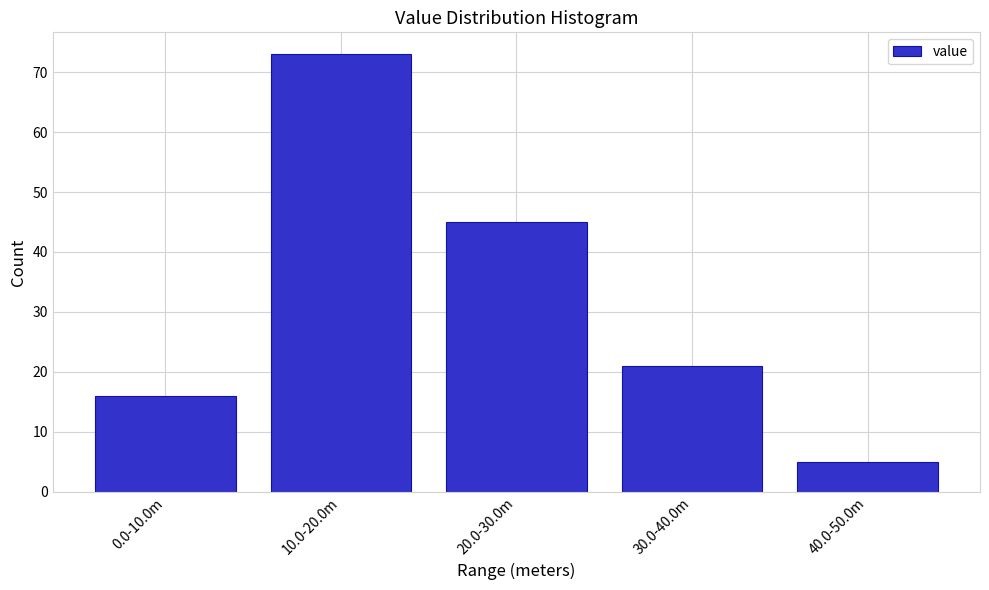

Reading left to right, what are all the values shown in this chart?

0.0-10.0m=16	10.0-20.0m=73	20.0-30.0m=45	30.0-40.0m=21	40.0-50.0m=5